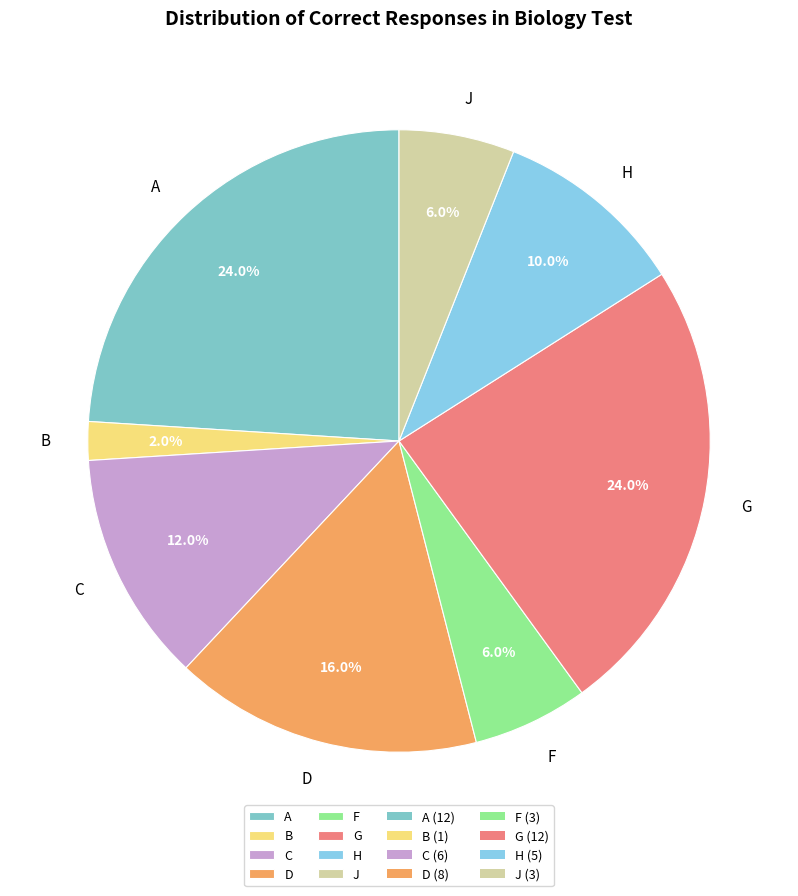

To the nearest percent, what portion does C represent?

12%